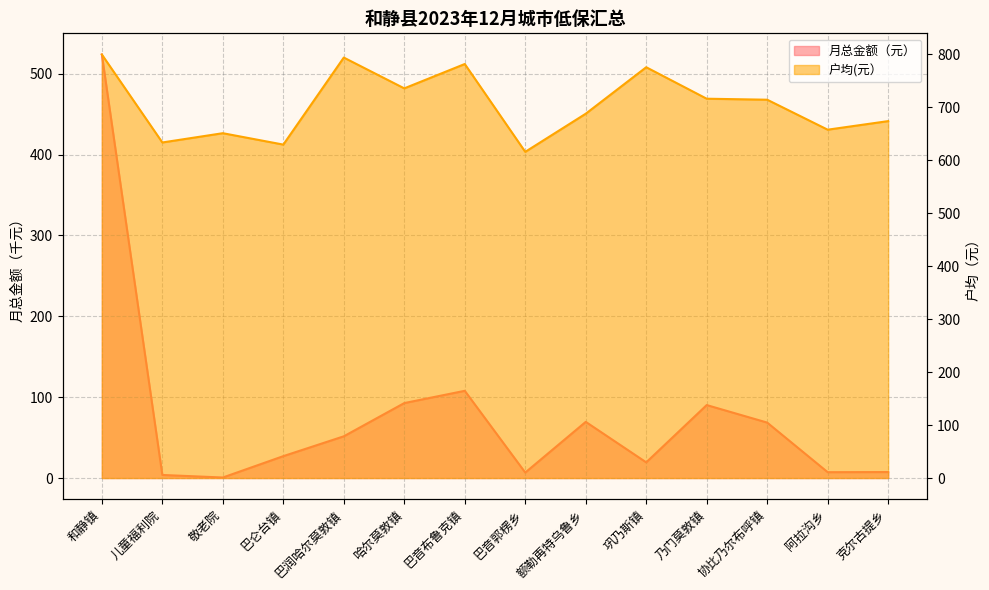

How many values in the 户均(元） series are below 714?

7